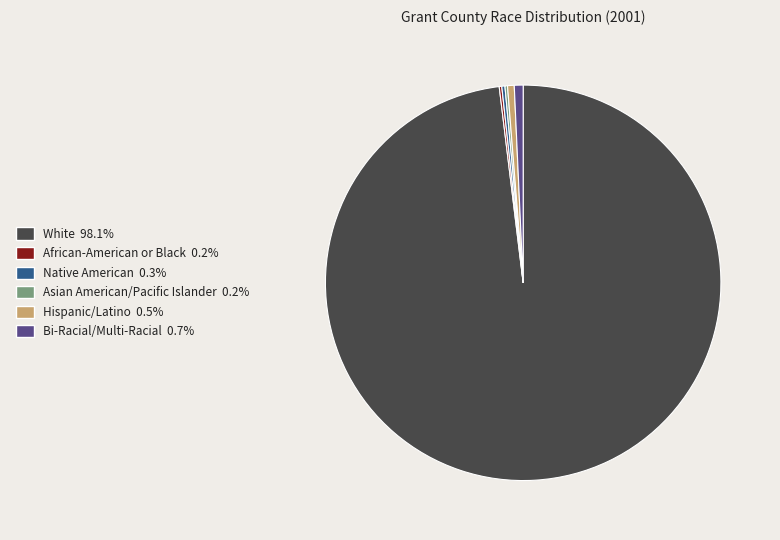

The White slice represents 98% of the pie. True or false?

True